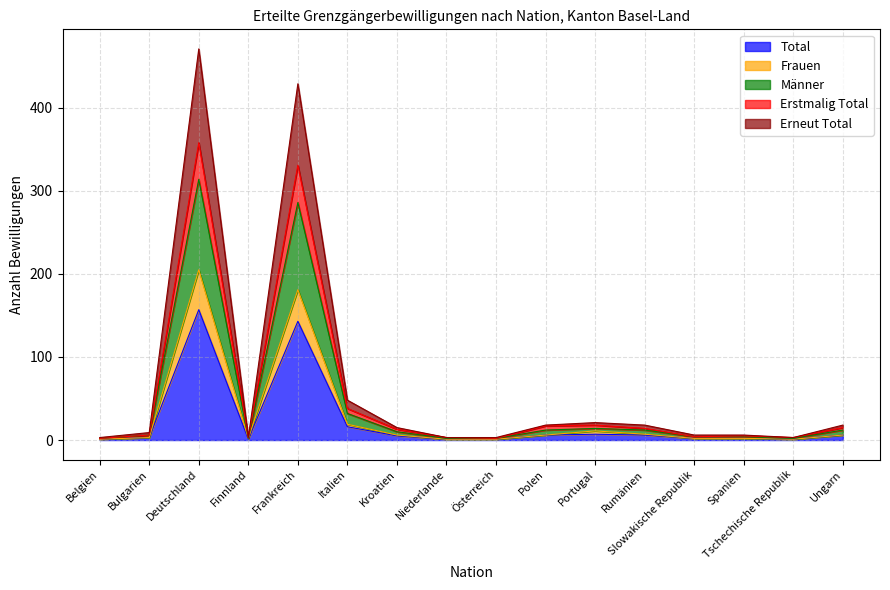

What is the highest value of the Total series?

157